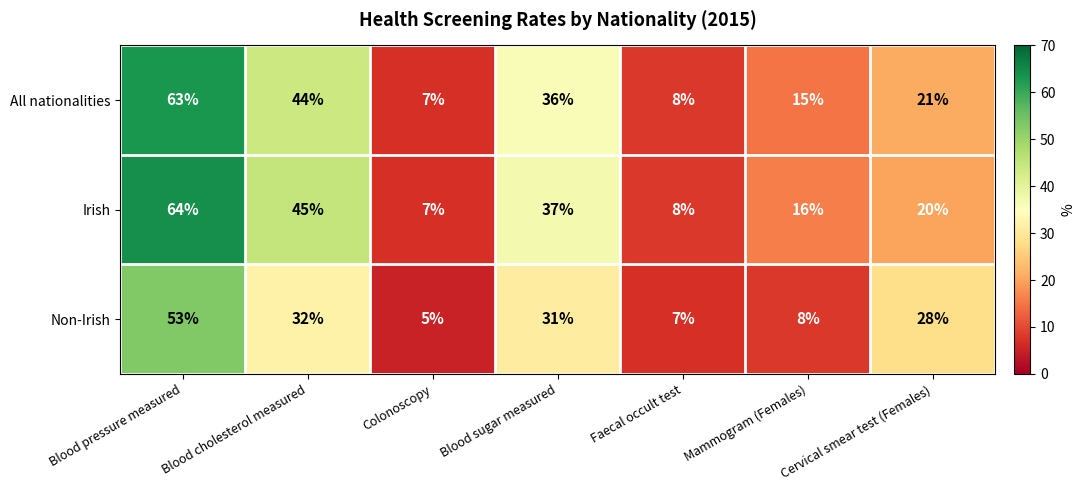

Between Blood pressure measured and Faecal occult test, which series saw the biggest shift?

Irish